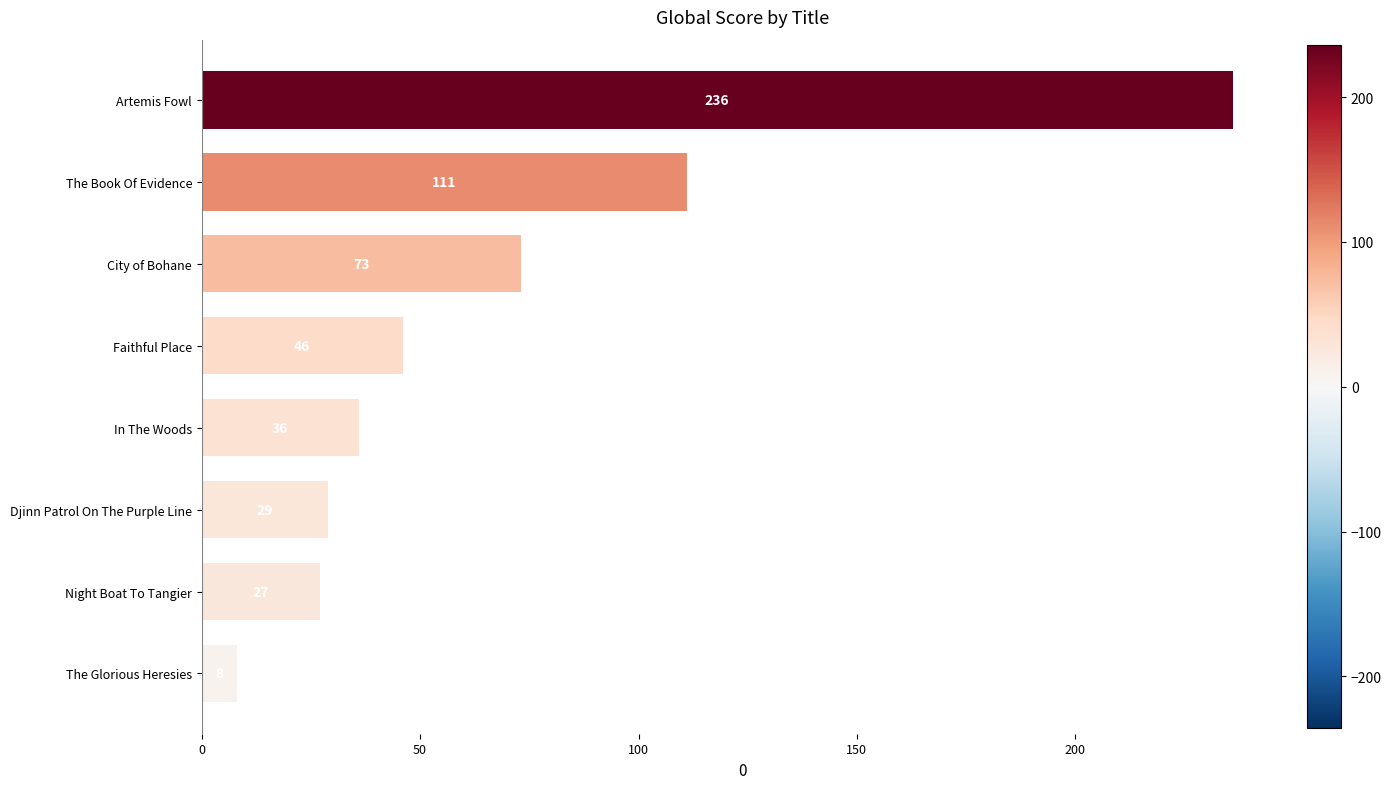

Reading top to bottom, extract all data points from this chart.

236	111	73	46	36	29	27	8